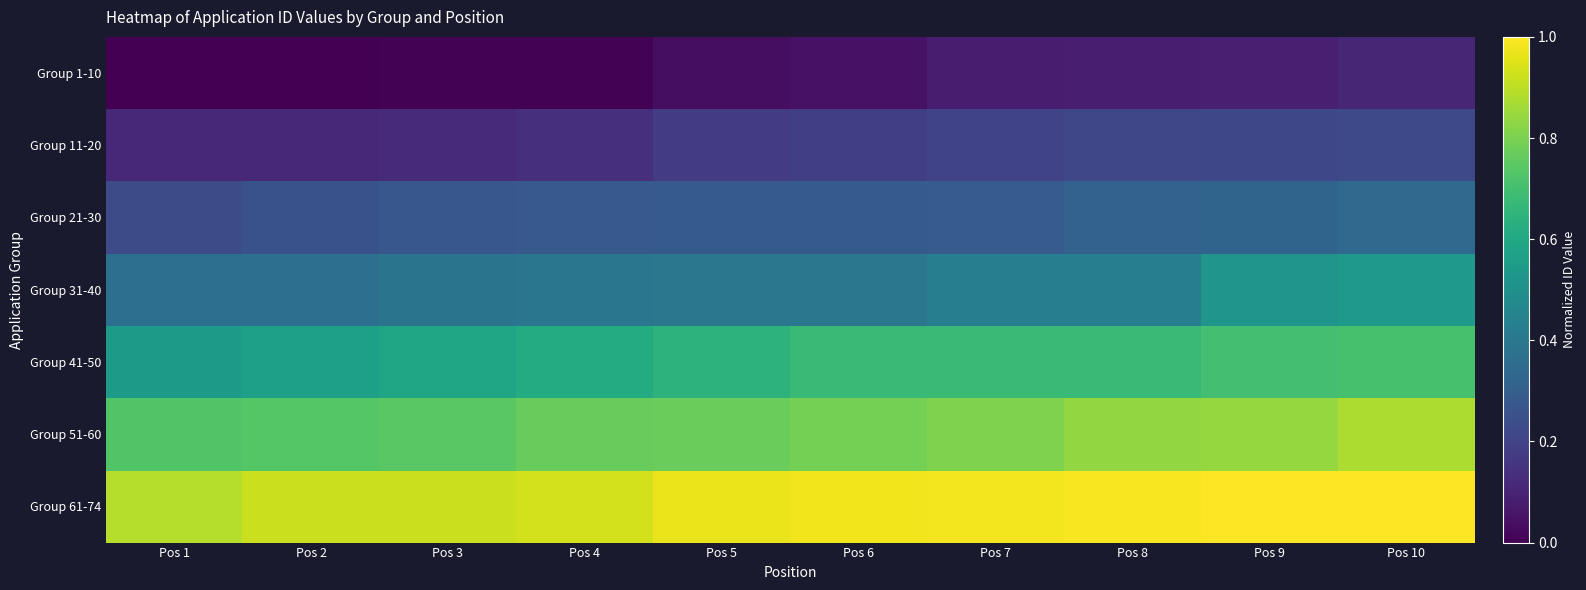

At which category is the sum across all series the highest?

Pos 10